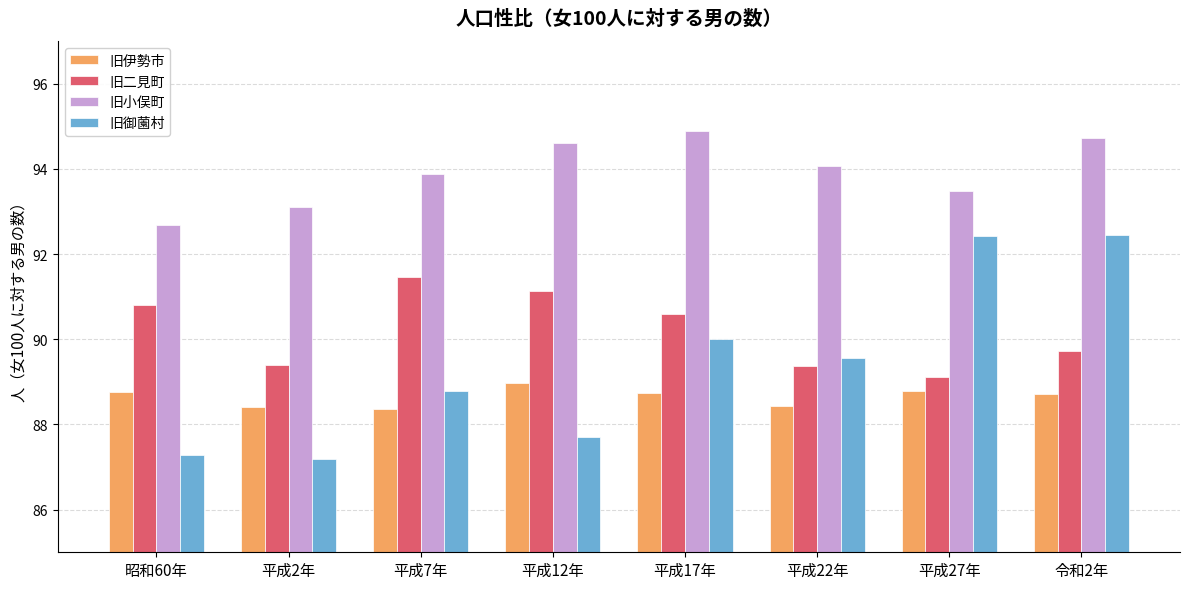

The value of 旧二見町 at 平成7年 is 31.0. True or false?

False